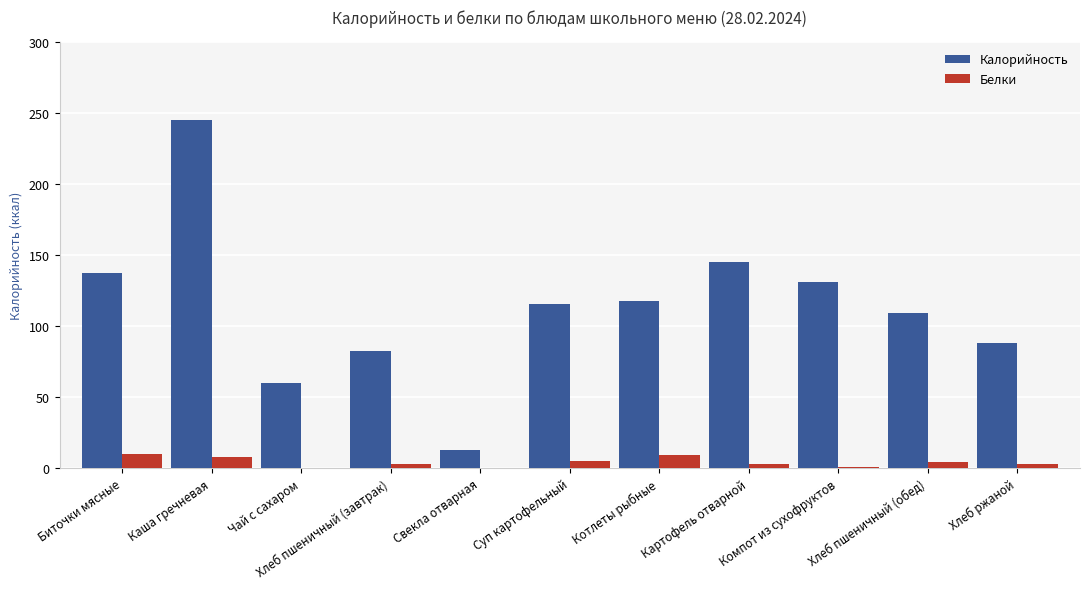

Does the chart contain stacked bars?

No